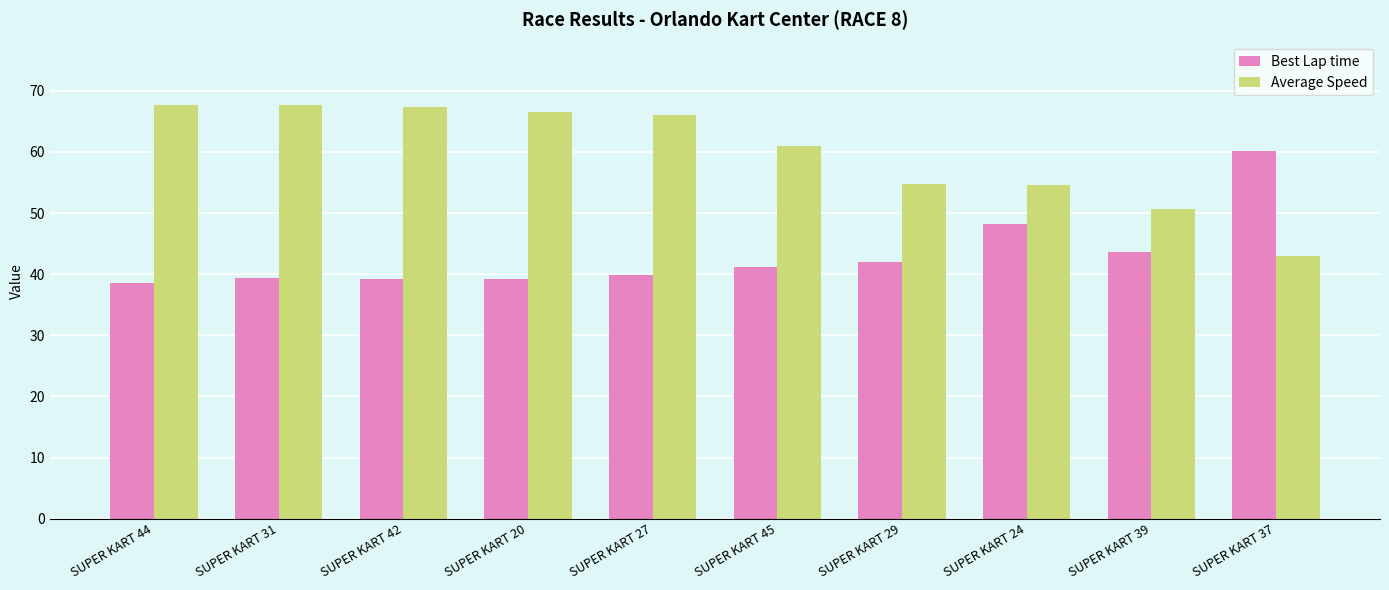

What is the maximum value shown in the chart?

67.7